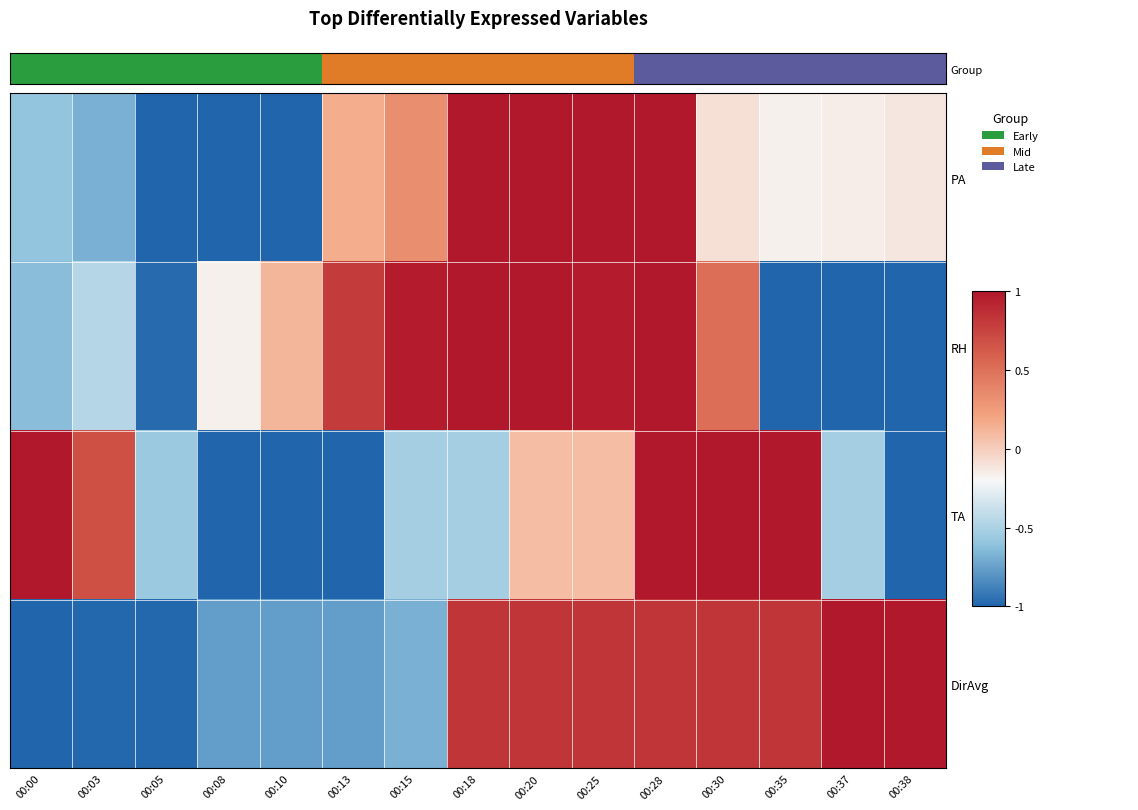

Which series has the largest range (max minus min)?

PA